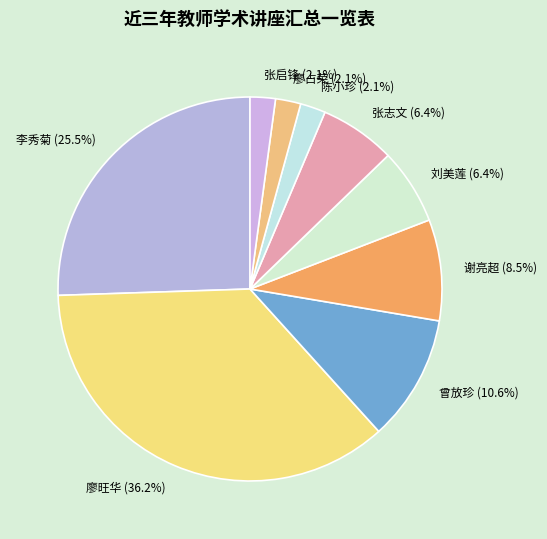

Combined, do 刘美莲 and 张启锋 account for over 50%?

No